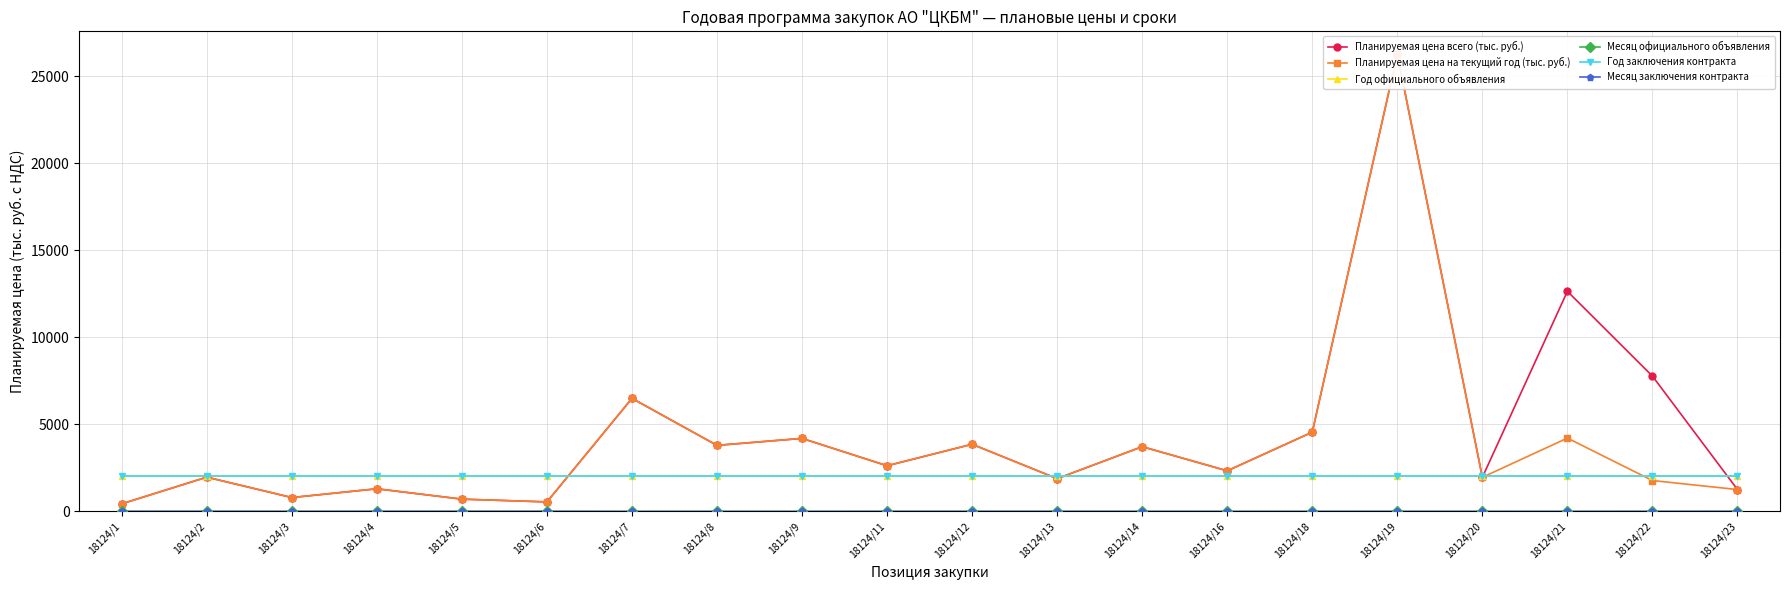

Which series has the largest range (max minus min)?

Планируемая цена всего (тыс. руб.)